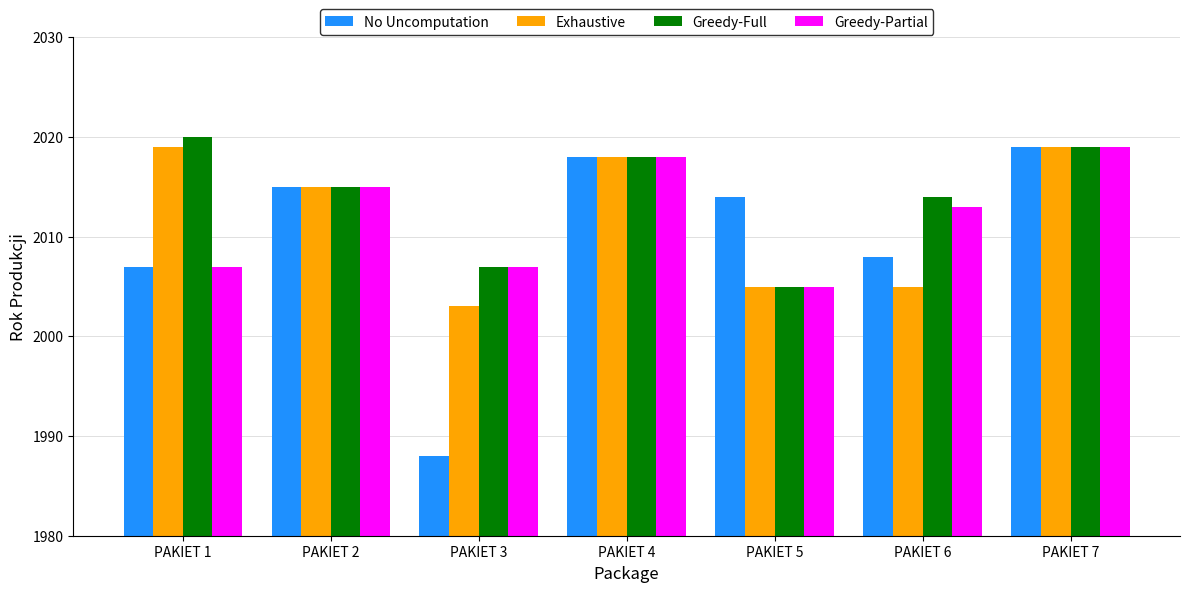

What is the average value of the No Uncomputation series?

2010